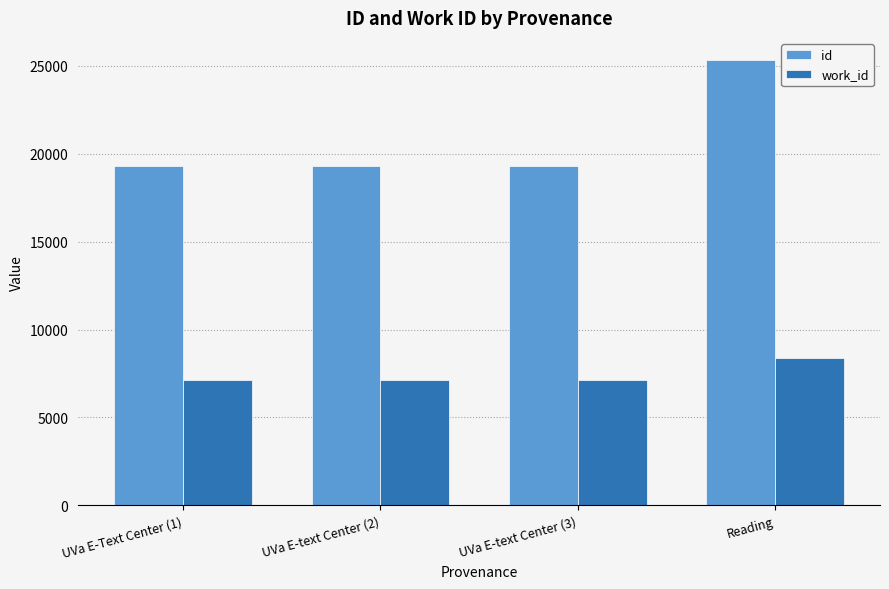

The id series shows 27387 at UVa E-text Center (3). True or false?

False